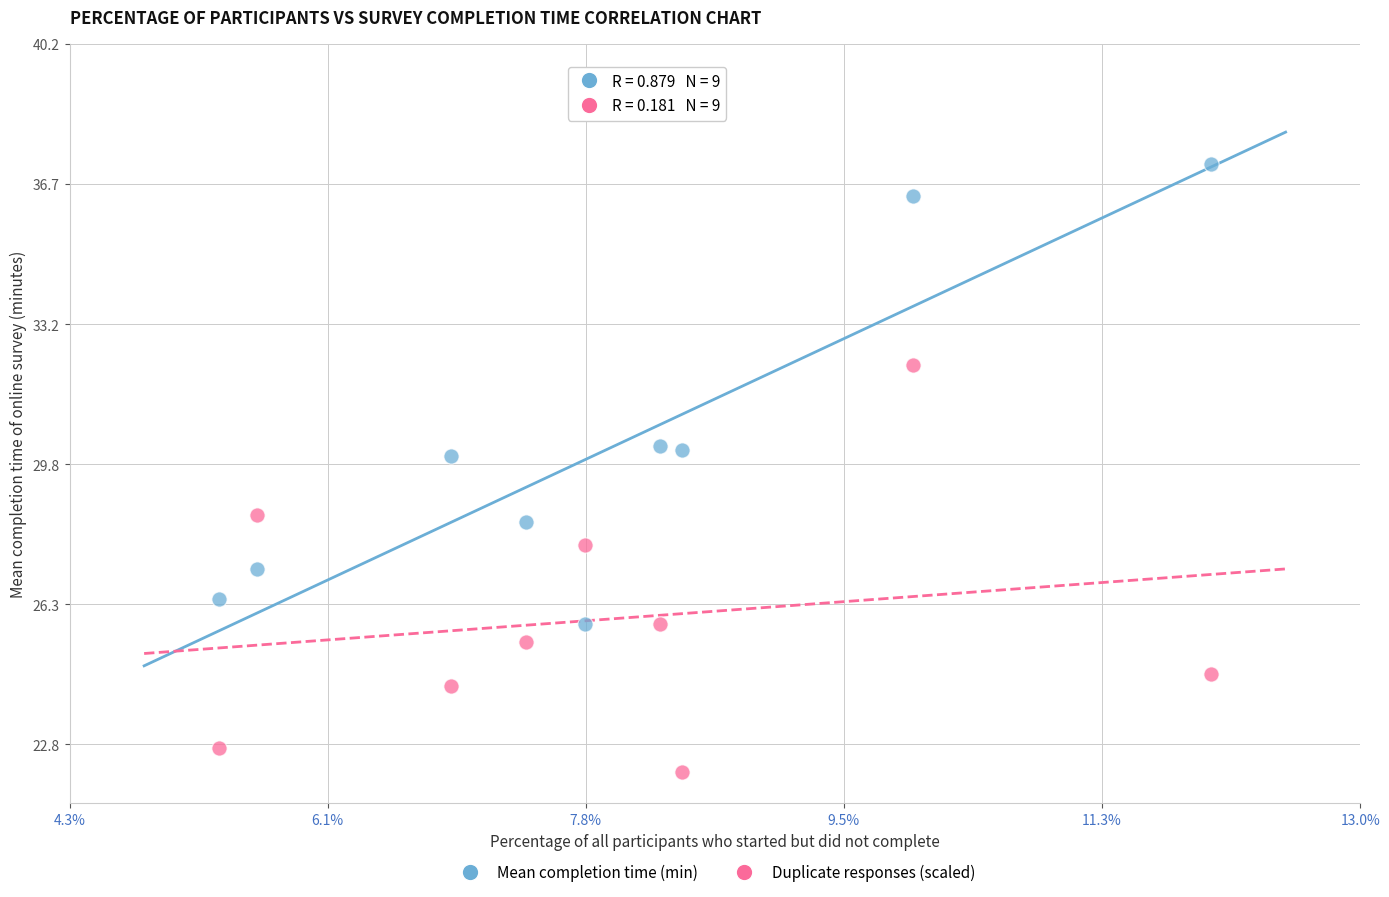

Across all data points, what is the range of Y values (max minus min)?

15.1